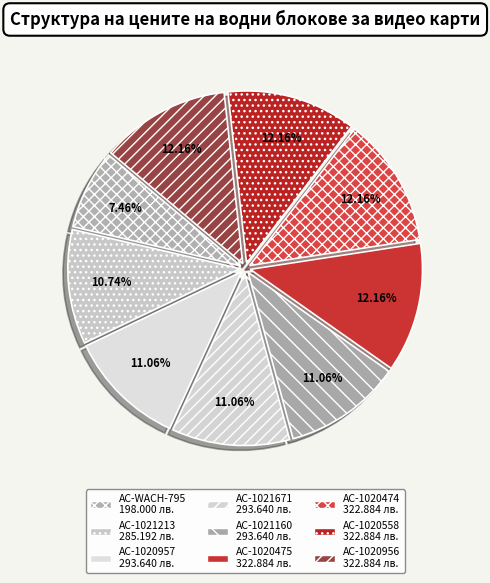

Is it true that AC-1020558 is 12% of the pie?

True